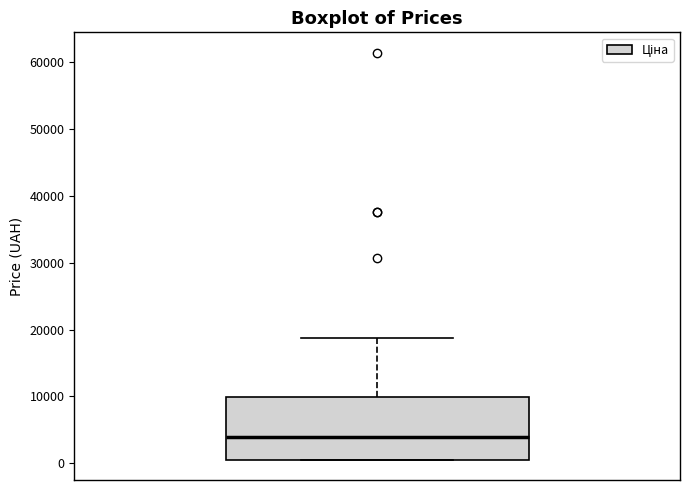

Transcribe this box plot: give where the median line is, the range the box spans, and where the two whiskers end, as read against the y-axis. The values are not printed on the chart, so give them approximately, as read against the axis.

median 4000, box 1000 to 10000, whiskers 1000 to 19000